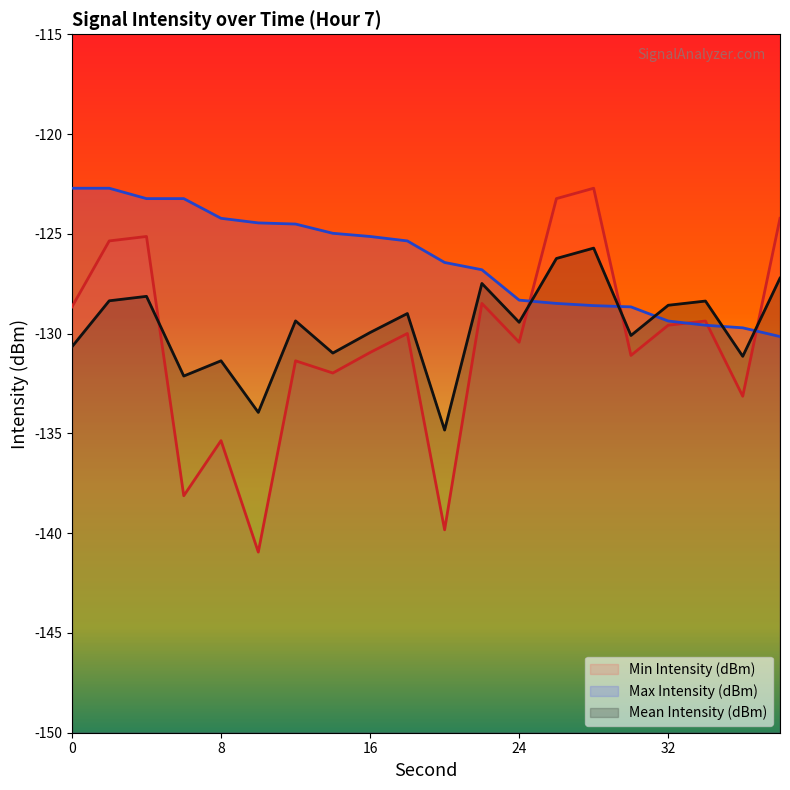

Reading right to left, transcribe all the data shown in this chart.

Min Intensity (dBm): 38=-124.2	36=-133.1	34=-129.4	32=-129.6	30=-131.1	28=-122.7	26=-123.2	24=-130.4	22=-128.5	20=-139.8	18=-130.0	16=-130.9	14=-132.0	12=-131.4	10=-140.9	8=-135.4	6=-138.1	4=-125.1	2=-125.4	0=-128.7
Max Intensity (dBm): 38=-130.1	36=-129.7	34=-129.6	32=-129.4	30=-128.7	28=-128.6	26=-128.5	24=-128.3	22=-126.8	20=-126.4	18=-125.4	16=-125.1	14=-125.0	12=-124.5	10=-124.5	8=-124.2	6=-123.2	4=-123.2	2=-122.7	0=-122.7
Mean Intensity (dBm): 38=-127.2	36=-131.1	34=-128.4	32=-128.6	30=-130.1	28=-125.7	26=-126.2	24=-129.4	22=-127.5	20=-134.8	18=-129.0	16=-129.9	14=-131.0	12=-129.4	10=-133.9	8=-131.4	6=-132.1	4=-128.1	2=-128.4	0=-130.7